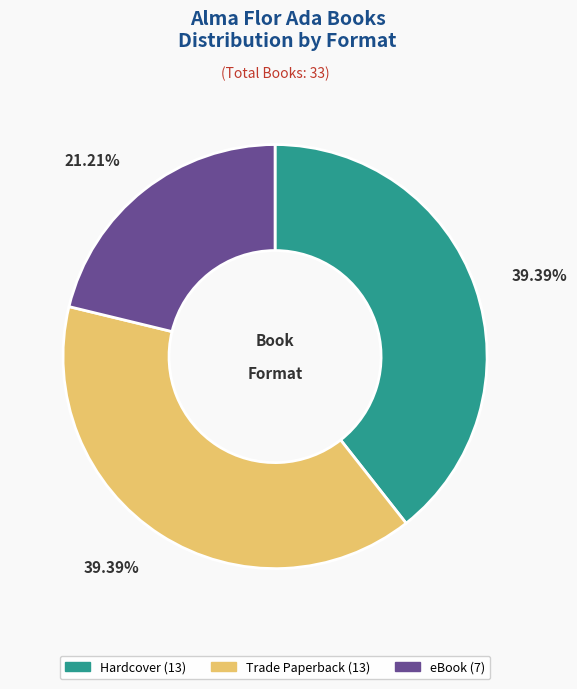

What percentage is the Trade Paperback slice, to the nearest percent?

39%